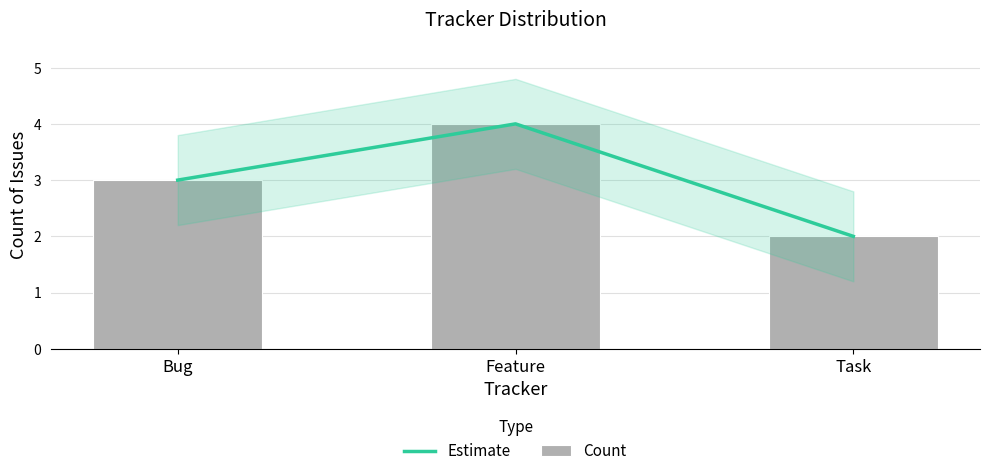

What is the highest value of the Count series?

4